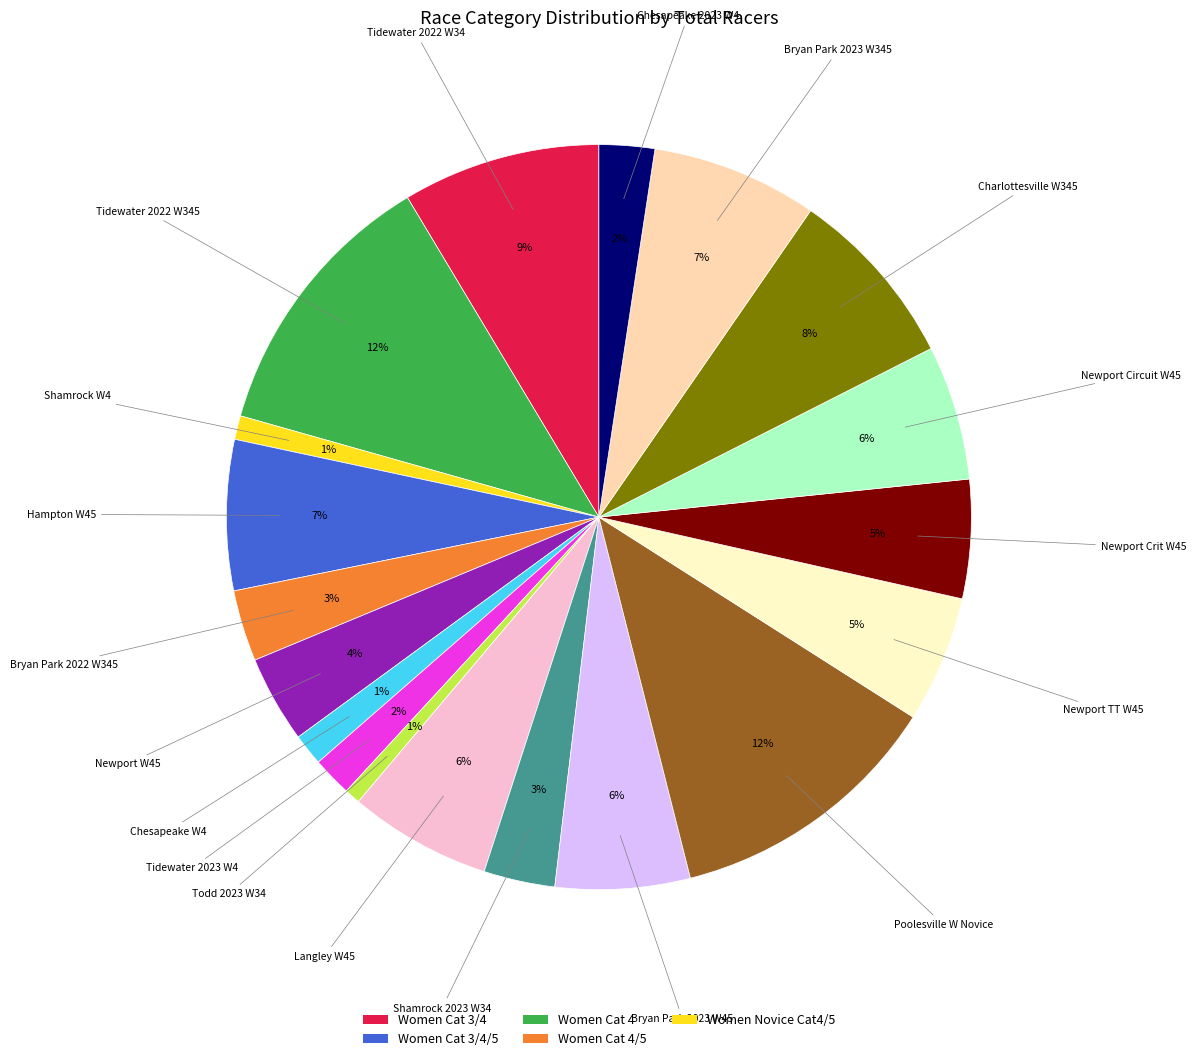

How many segments does this pie chart have?

19